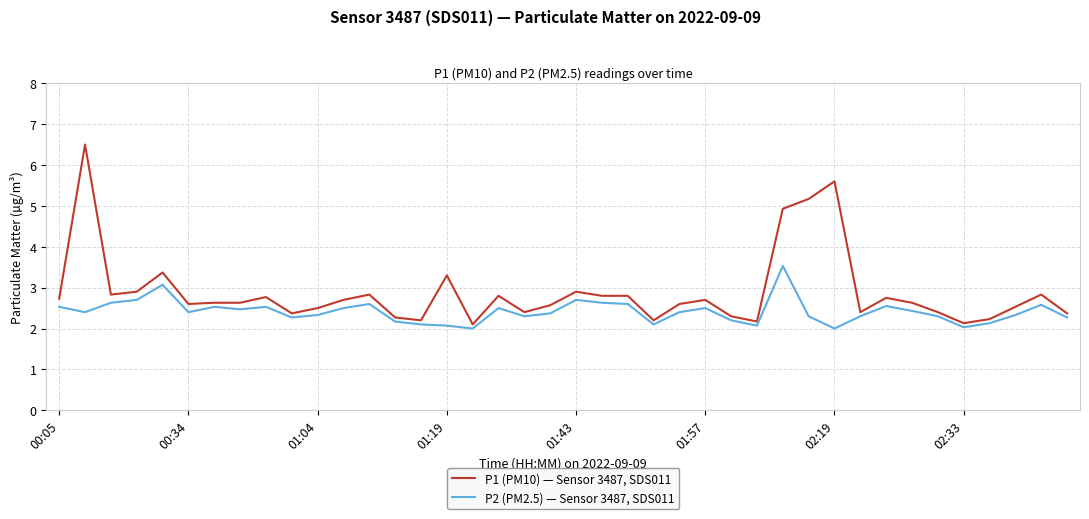

In P2 (PM2.5) — Sensor 3487, SDS011, how many points are higher than both neighbors (excluding endpoints)?

10